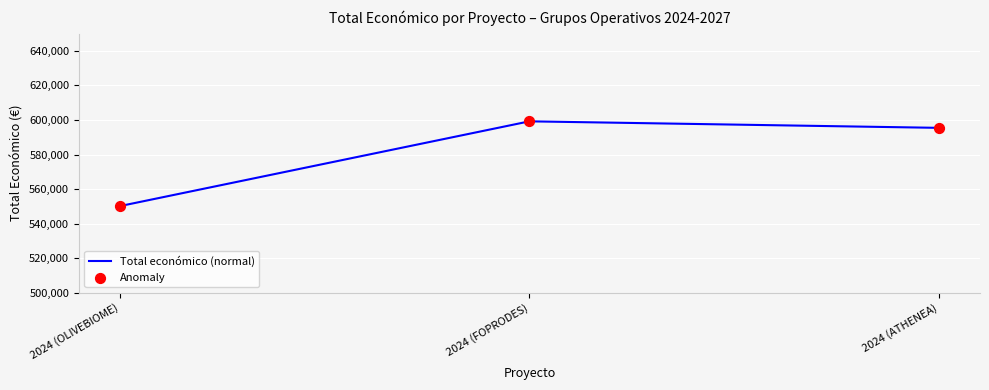

At which label is the value closest to 574661?

2024 (ATHENEA)